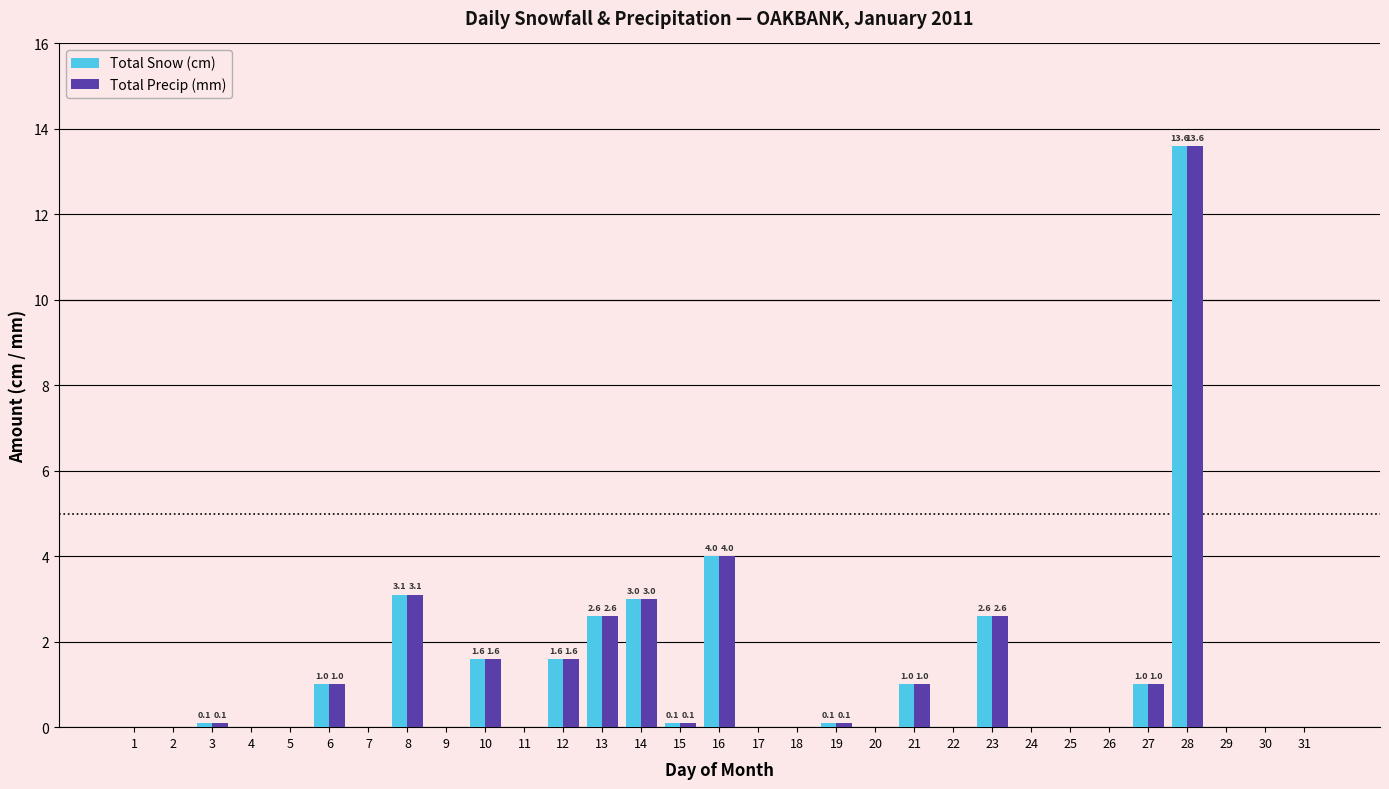

What is the sum of the Total Snow (cm) values at 25 and 21?

1.0